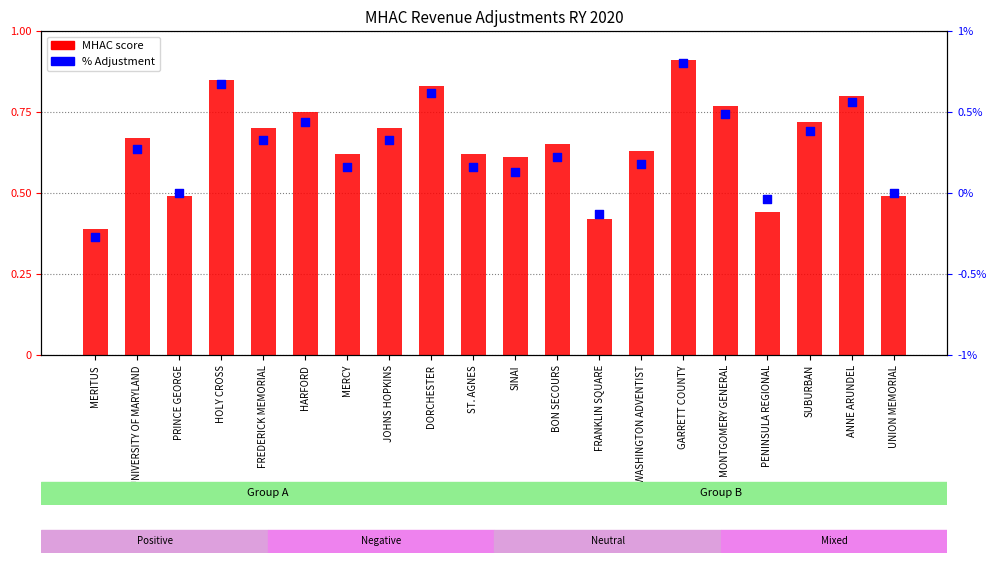

Is the value of % Adjustment at DORCHESTER greater than the value of MHAC score at UNIVERSITY OF MARYLAND?

No